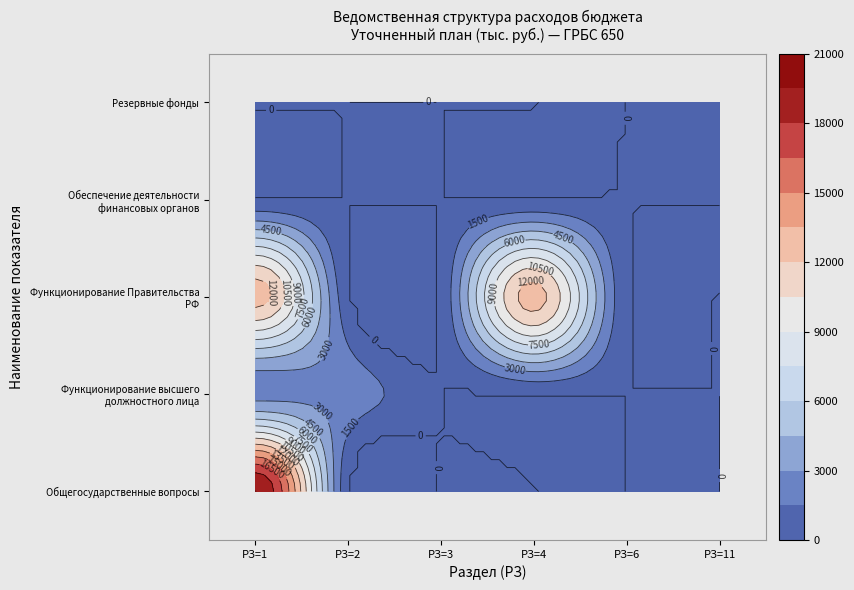

The value of 11 at 1 is -19.0. True or false?

False